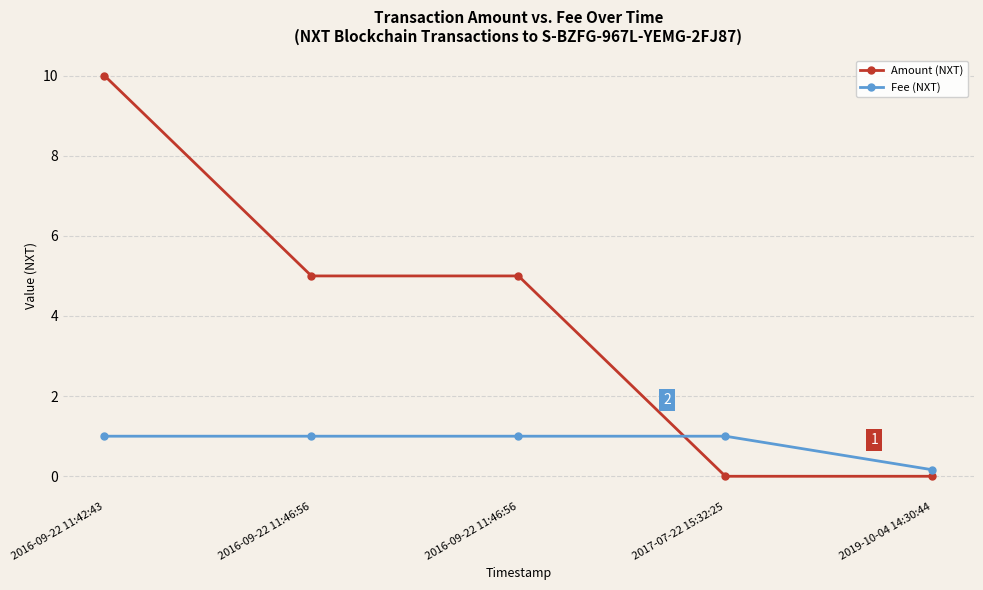

True or false: Amount (NXT) has more than 1 points higher than both neighbors.

False